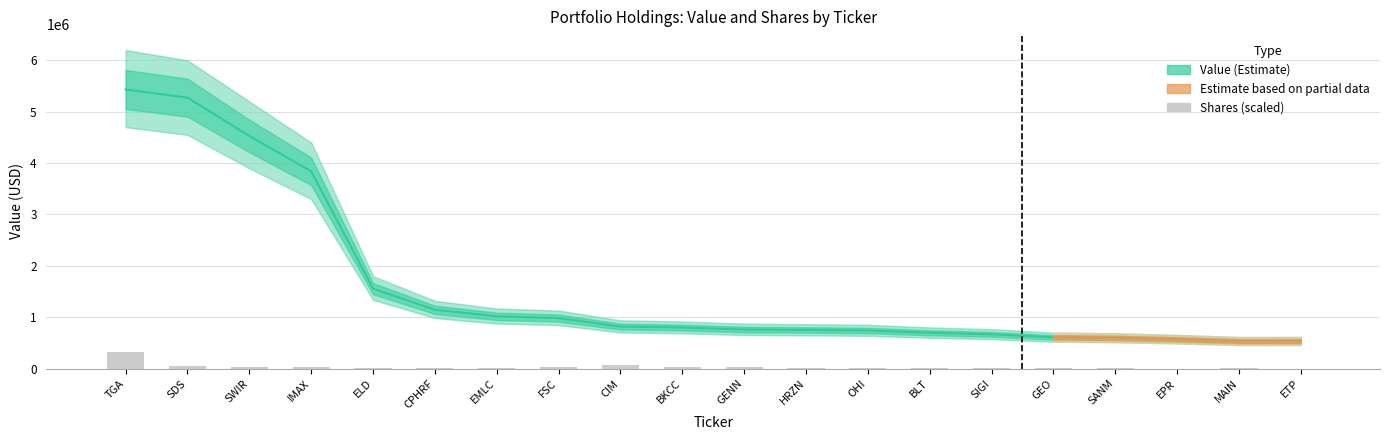

The value at ETP is 3161.8. True or false?

False